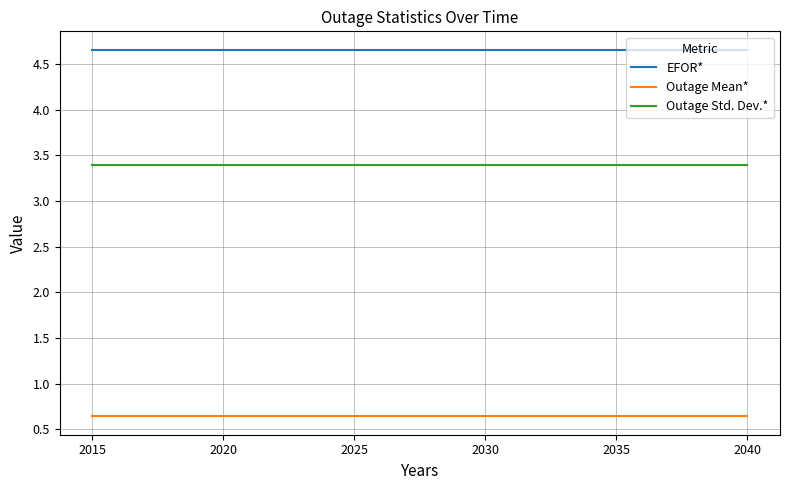

List the series in order of their overall mean, lowest first.

Outage Mean*, Outage Std. Dev.*, EFOR*